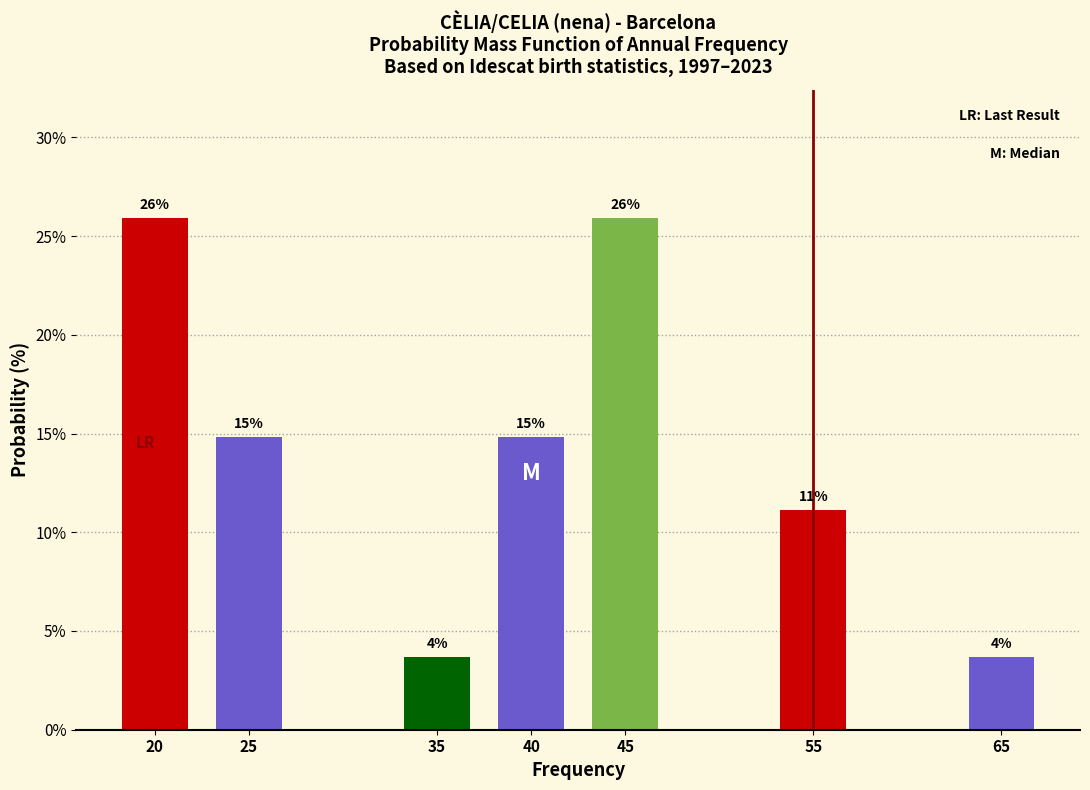

How many bars are there in total?

7